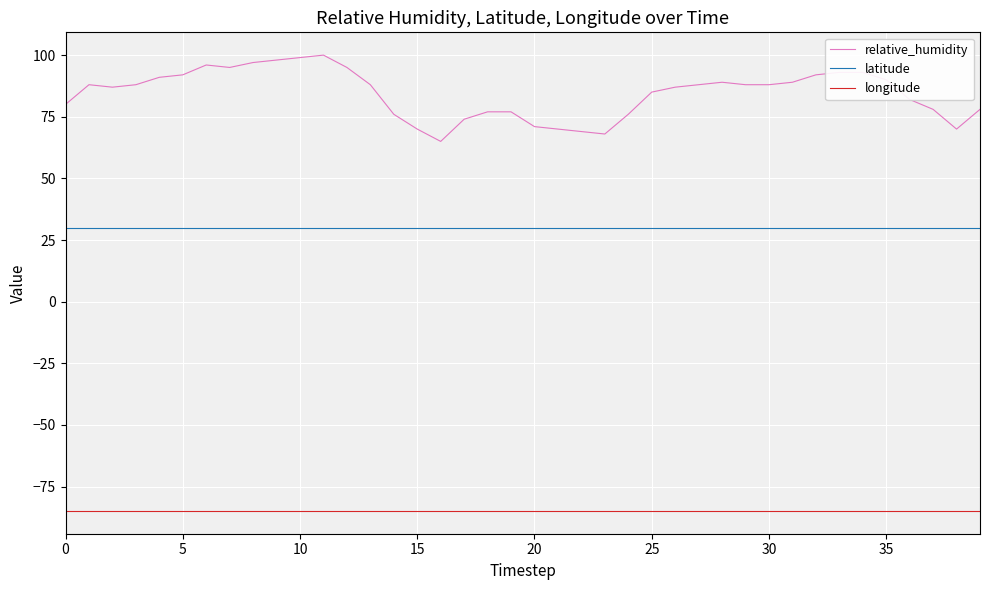

What is the average value of the longitude series?

-84.9